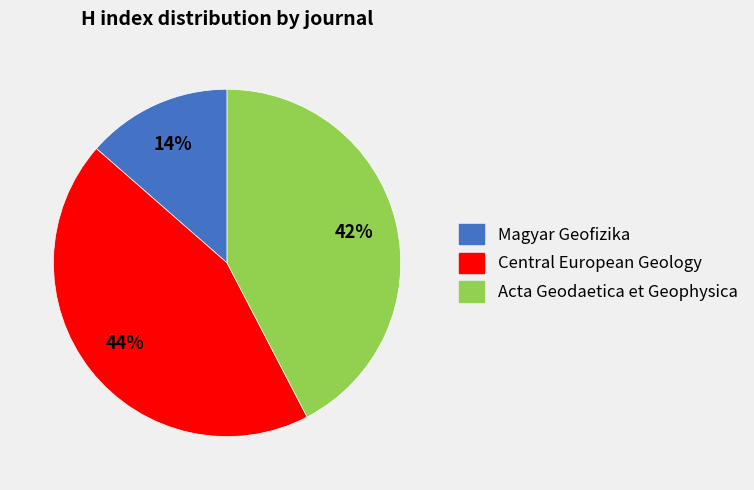

What percentage is the Central European Geology slice, to the nearest percent?

44%